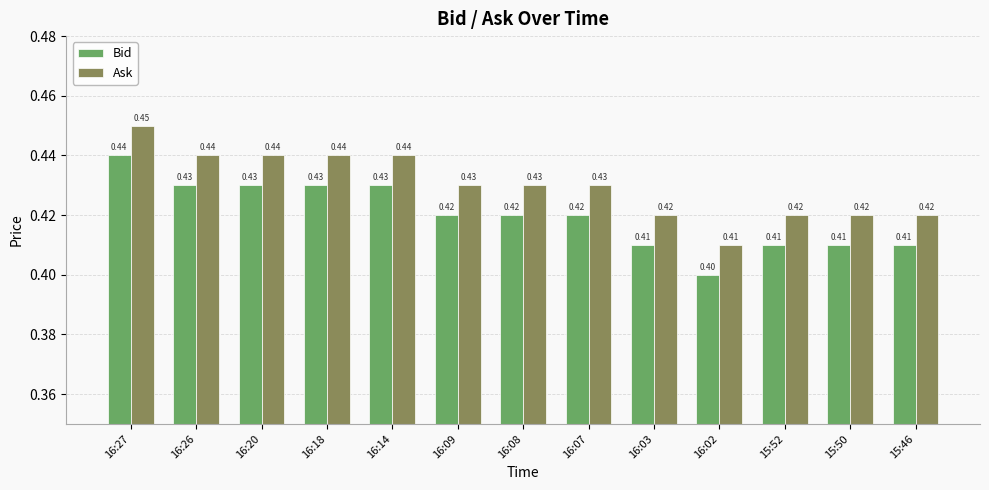

What is the average value of the Ask series?

0.4